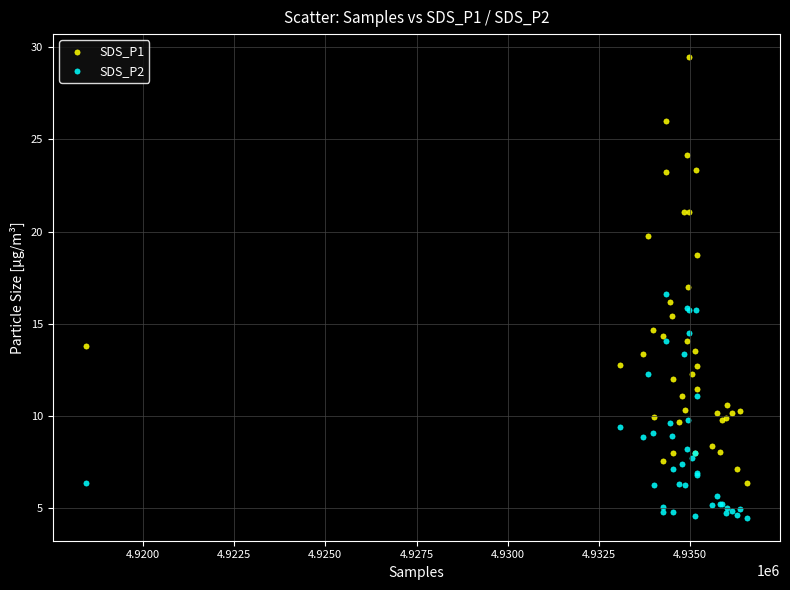

What is the X range (max minus min) for the scatter plot?

18113.0